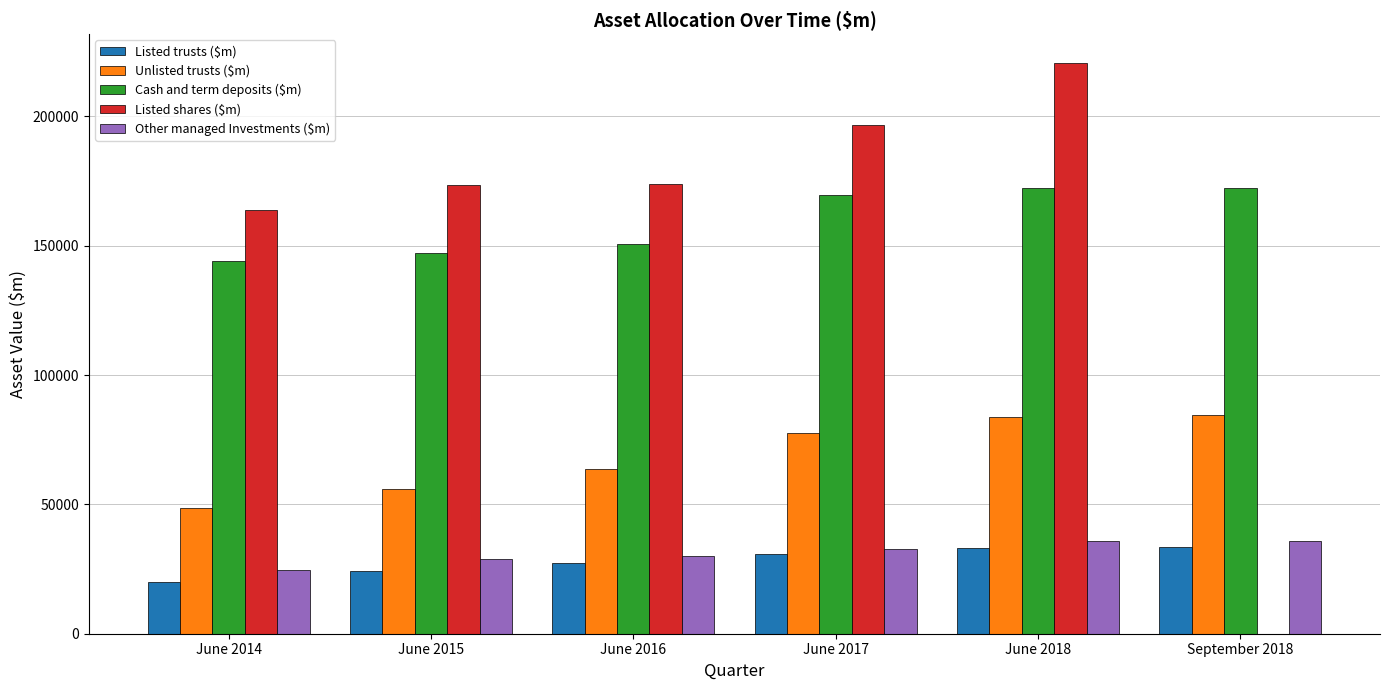

What is the sum of all Listed shares ($m) values?

928591